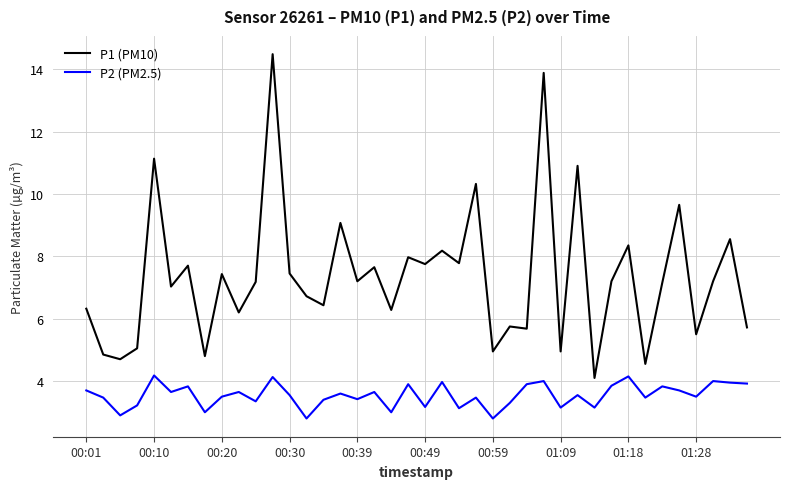

List the series in order of their peak value, highest first.

P1 (PM10), P2 (PM2.5)